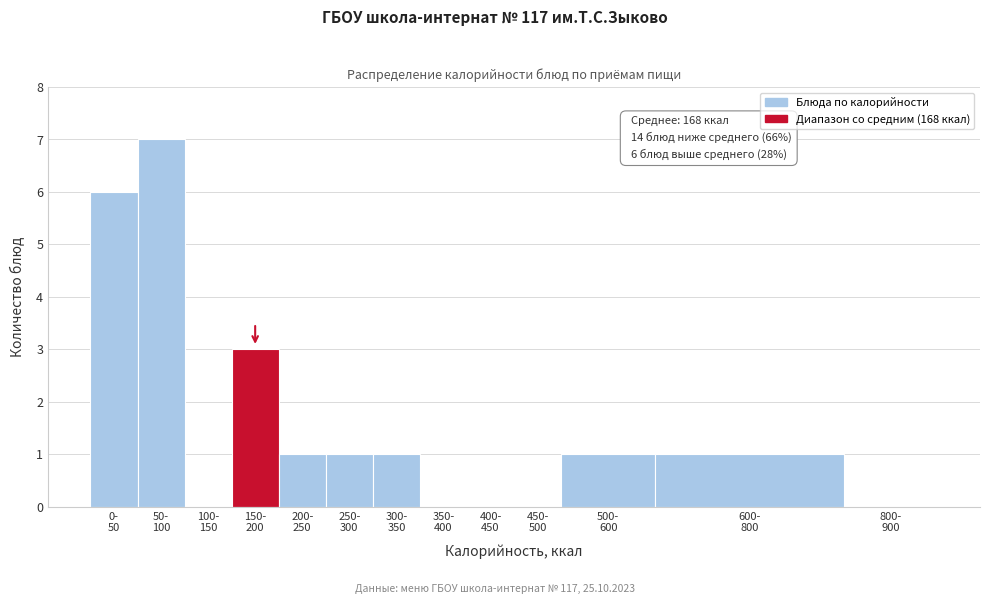

What is the maximum value shown in the chart?

7